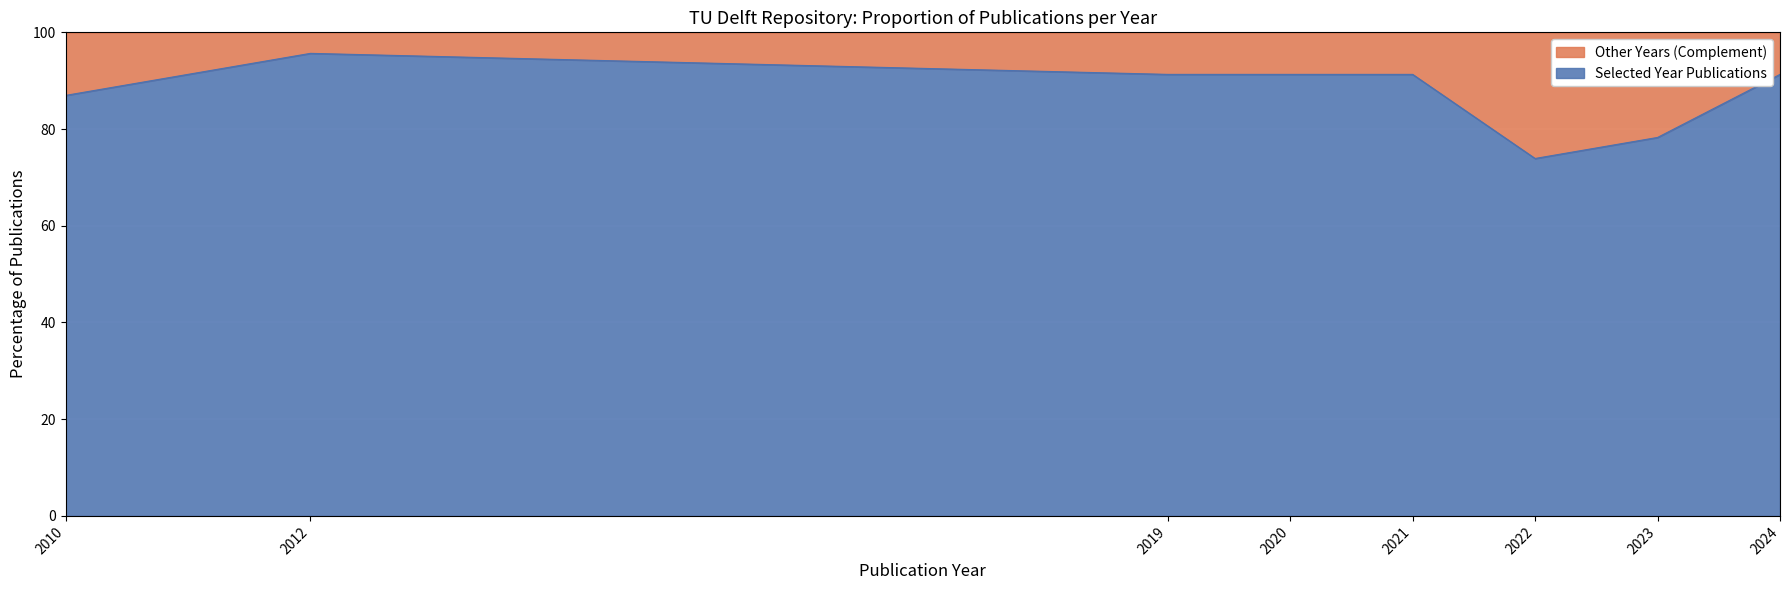

What is the minimum value for Selected Year Publications?

73.9